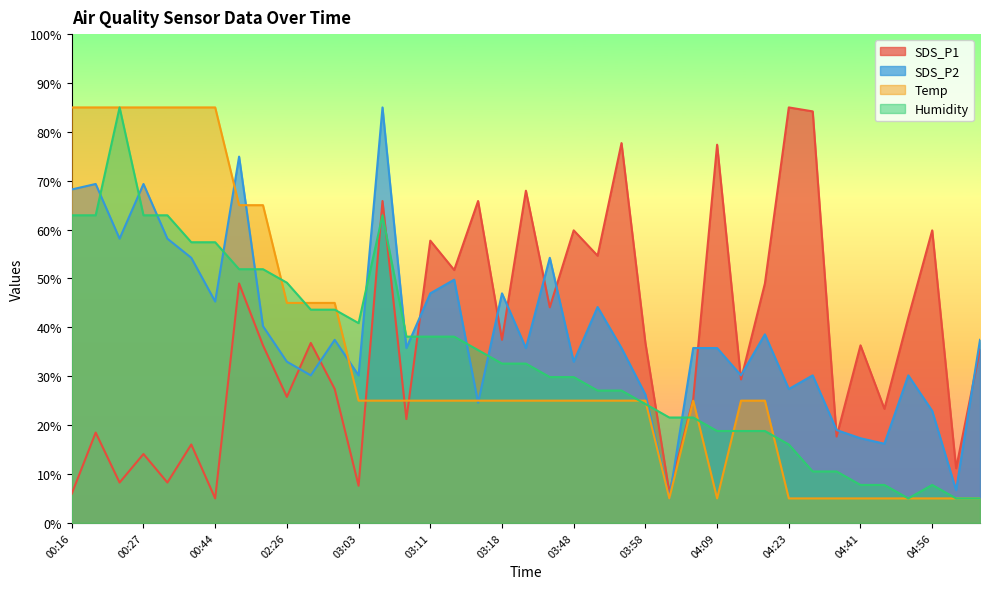

What is the approximate value of Humidity at 04:53?

5.0